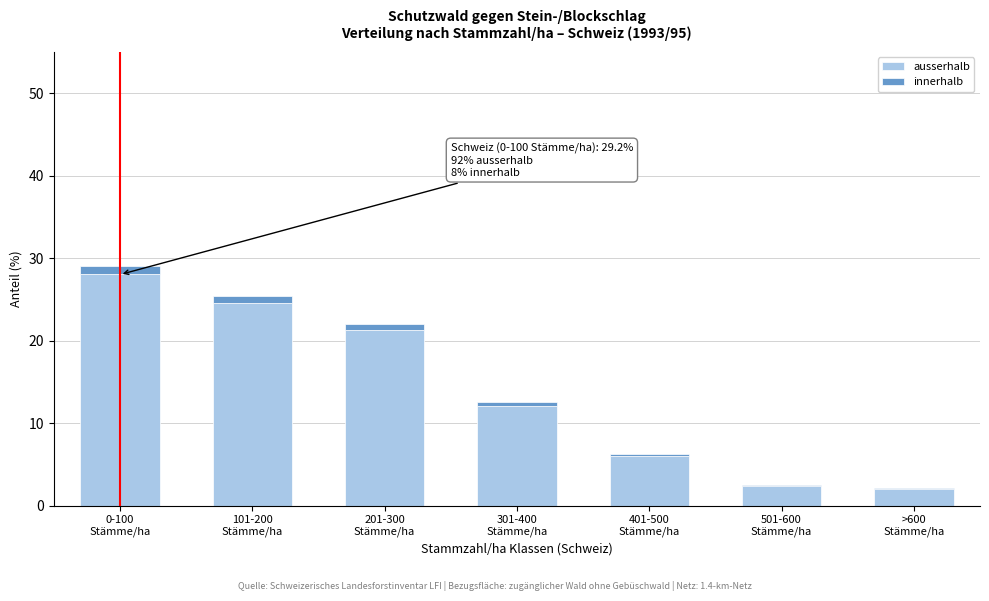

What is the highest value of the ausserhalb series?

28.1